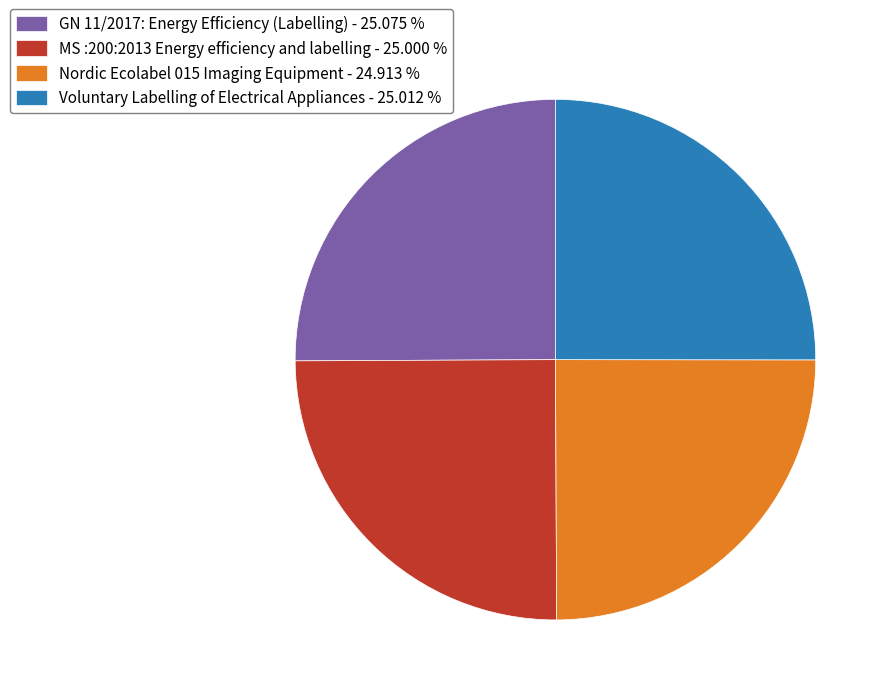

Does any single category account for the majority?

No